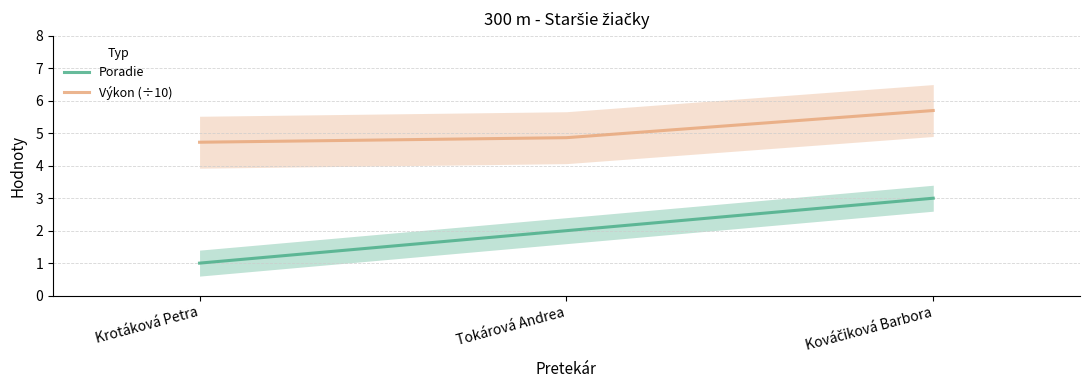

What is the difference between the maximum and second lowest values in the Výkon (÷10) series?

0.8